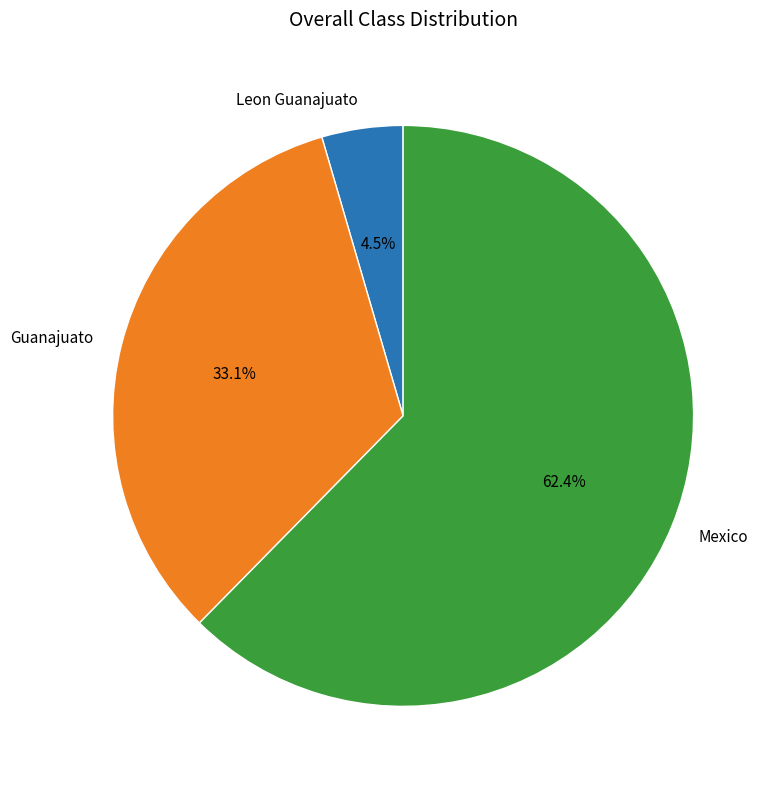

What percentage do Leon Guanajuato and Guanajuato together represent?

37.6%